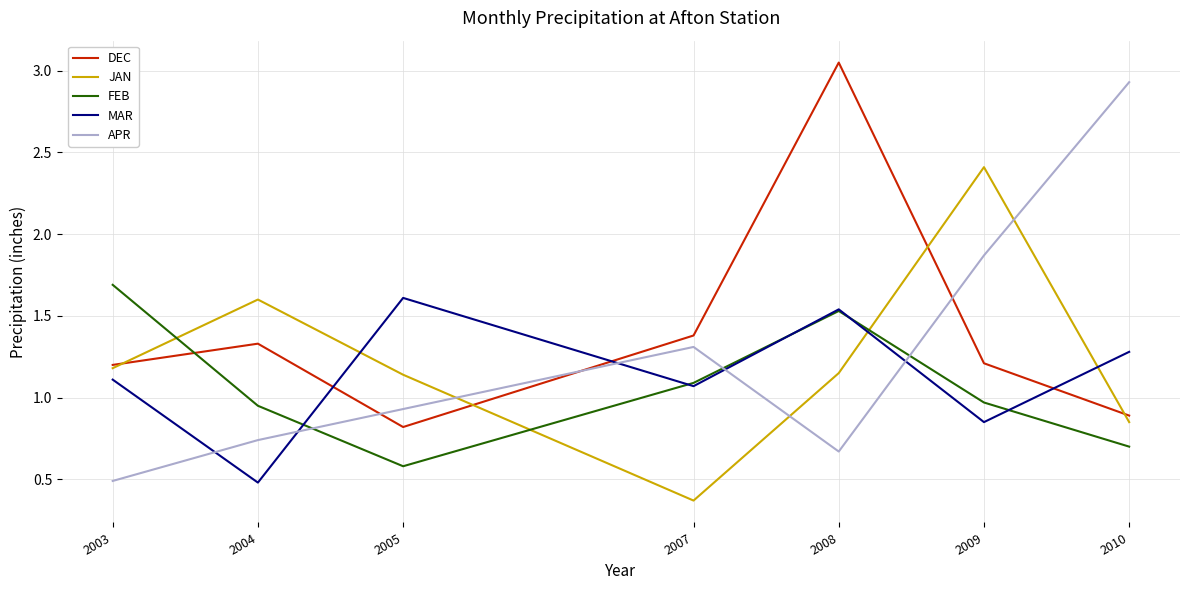

Which series has the largest total across all categories?

DEC